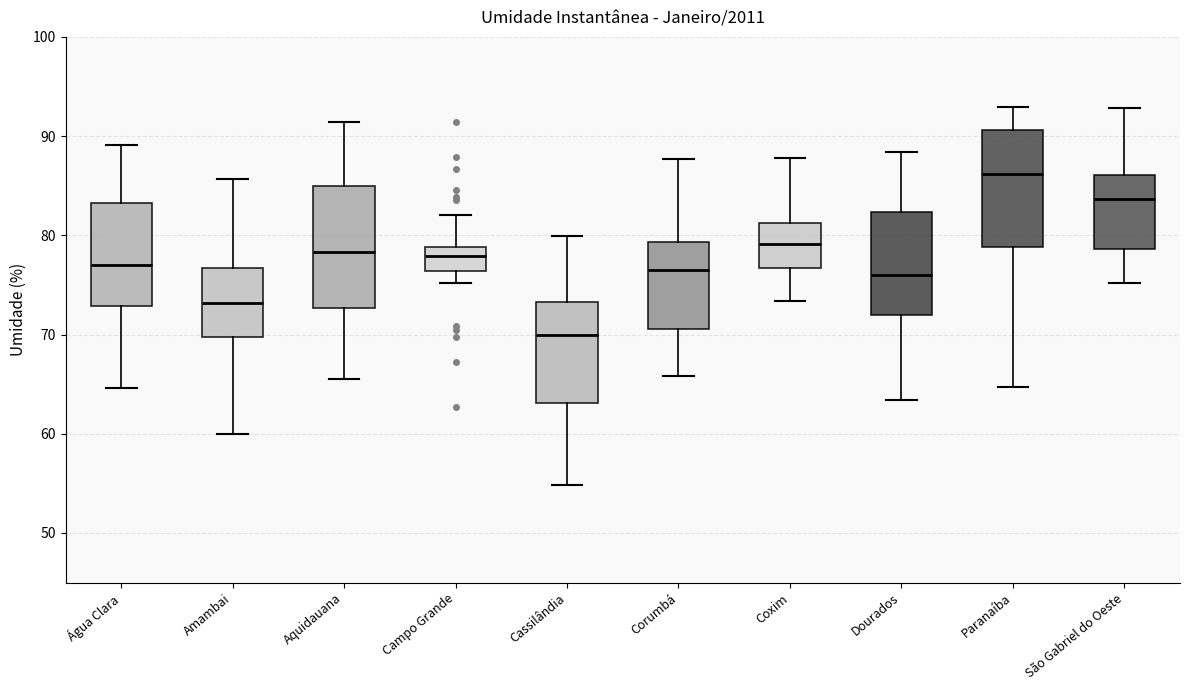

Reading left to right, read every box against the y-axis: the position of its median line, the range the box covers, and the ends of its whiskers. The values are not printed on the chart, so give them approximately, as read against the axis.

Água Clara: median 77, box 73 to 83, whiskers 65 to 89
Amambai: median 73, box 70 to 77, whiskers 60 to 86
Aquidauana: median 78, box 73 to 85, whiskers 66 to 91
Campo Grande: median 78, box 76 to 79, whiskers 75 to 82
Cassilândia: median 70, box 63 to 73, whiskers 55 to 80
Corumbá: median 77, box 71 to 79, whiskers 66 to 88
Coxim: median 79, box 77 to 81, whiskers 73 to 88
Dourados: median 76, box 72 to 82, whiskers 63 to 88
Paranaíba: median 86, box 79 to 91, whiskers 65 to 93
São Gabriel do Oeste: median 84, box 79 to 86, whiskers 75 to 93